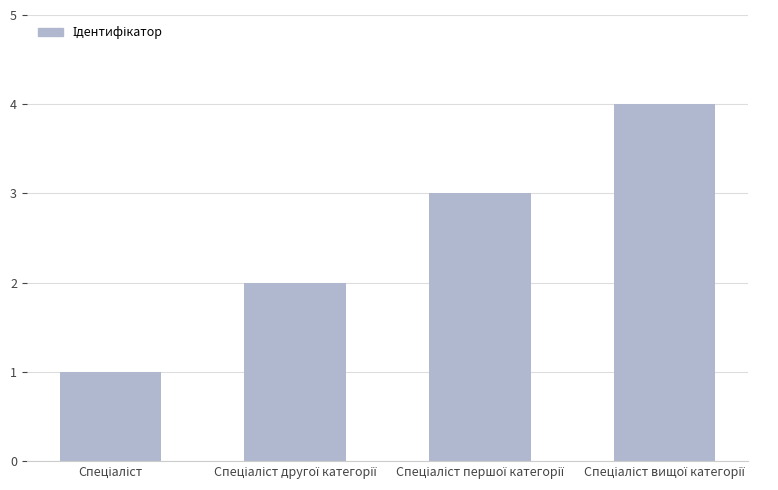

Count the values in the range 2 to 4.

3